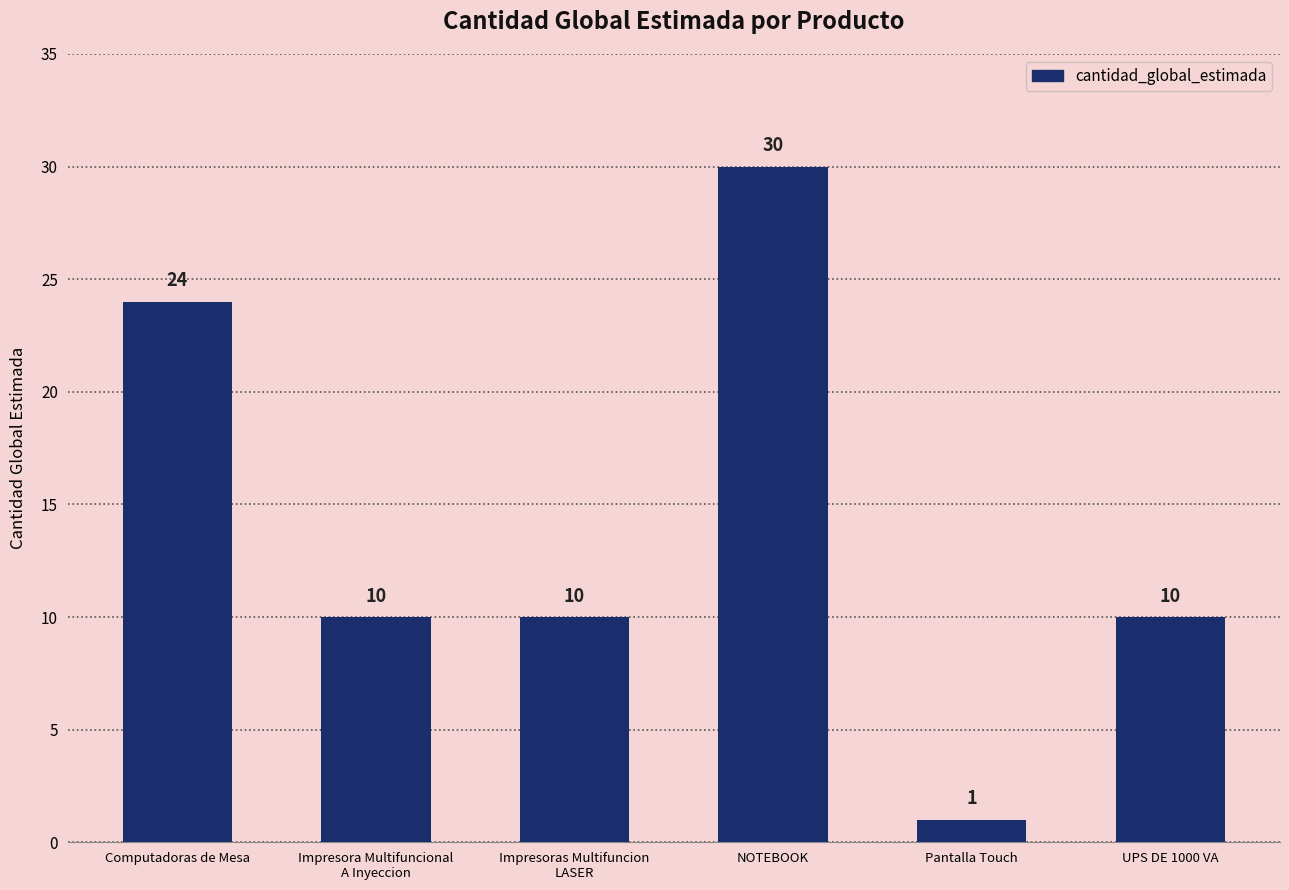

Approximately how many times larger is the value at UPS DE 1000 VA compared to Pantalla Touch?

10.0